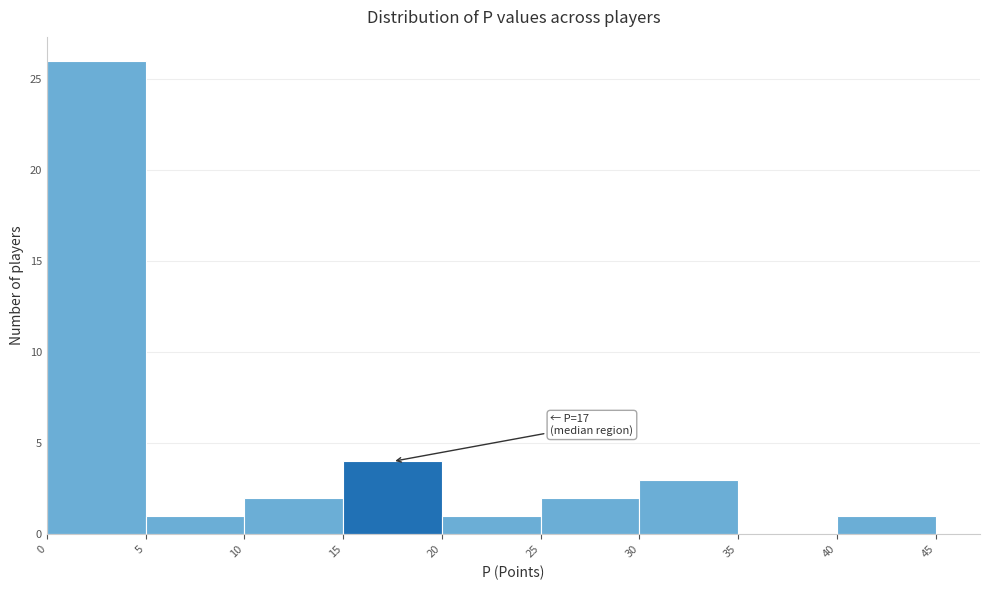

Over which range of the x-axis is the bar tallest?

0 to 5